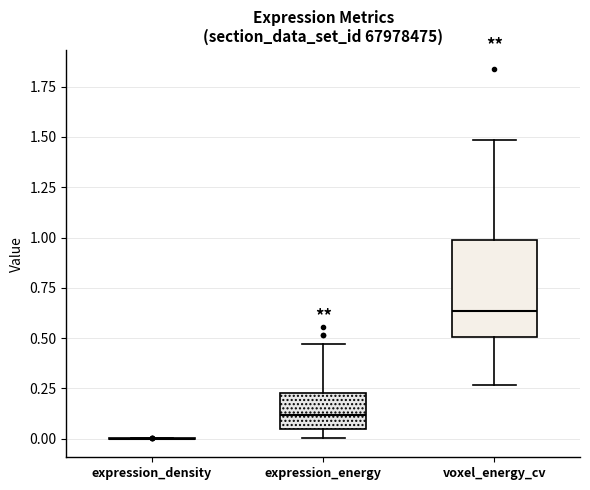

Where does the upper whisker of the box for voxel_energy_cv end on the y-axis? The values are not printed on the chart, so give them approximately, as read against the axis.

1.50